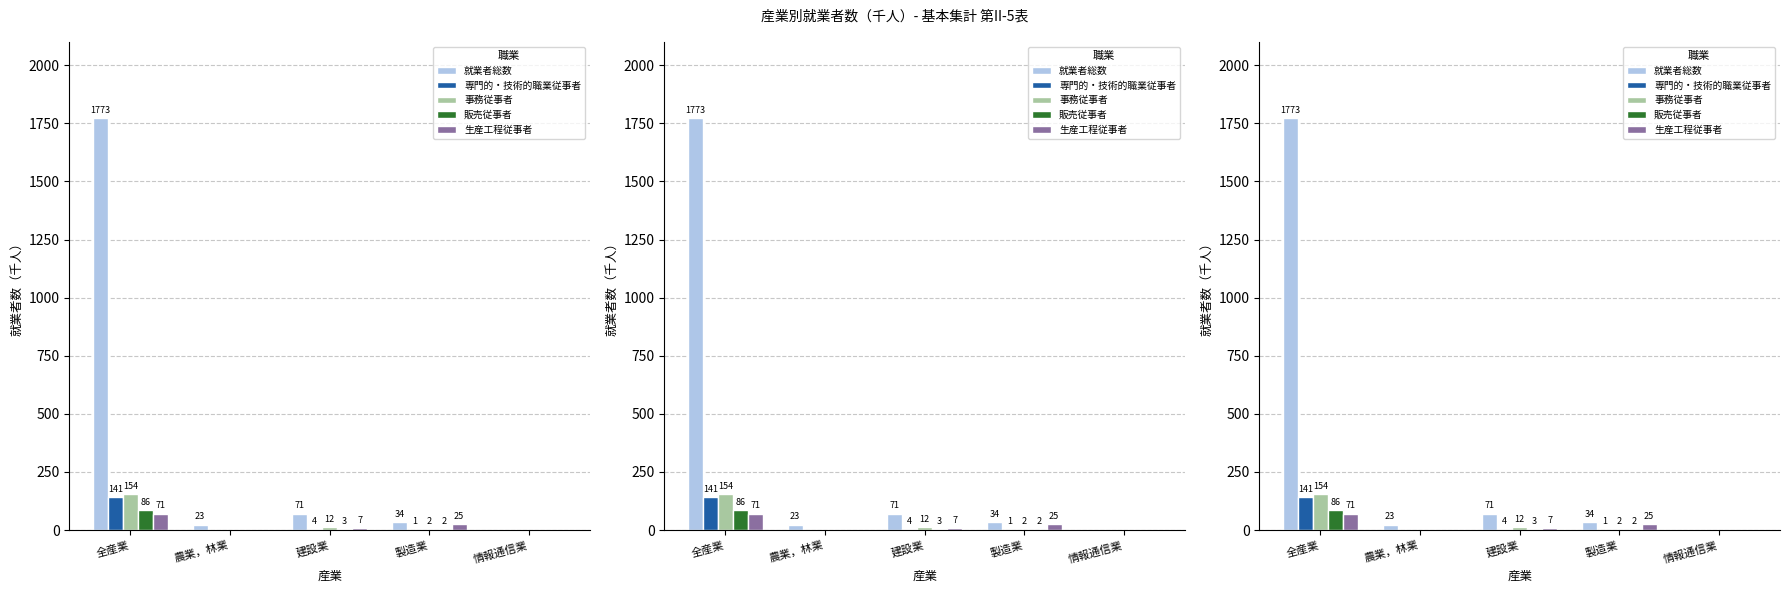

Reading right to left, list all the values displayed in this chart.

就業者総数: 0	34	71	23	1773
専門的・技術的職業従事者: 0	1	4	0	141
事務従事者: 0	2	12	0	154
販売従事者: 0	2	3	0	86
生産工程従事者: 0	25	7	0	71